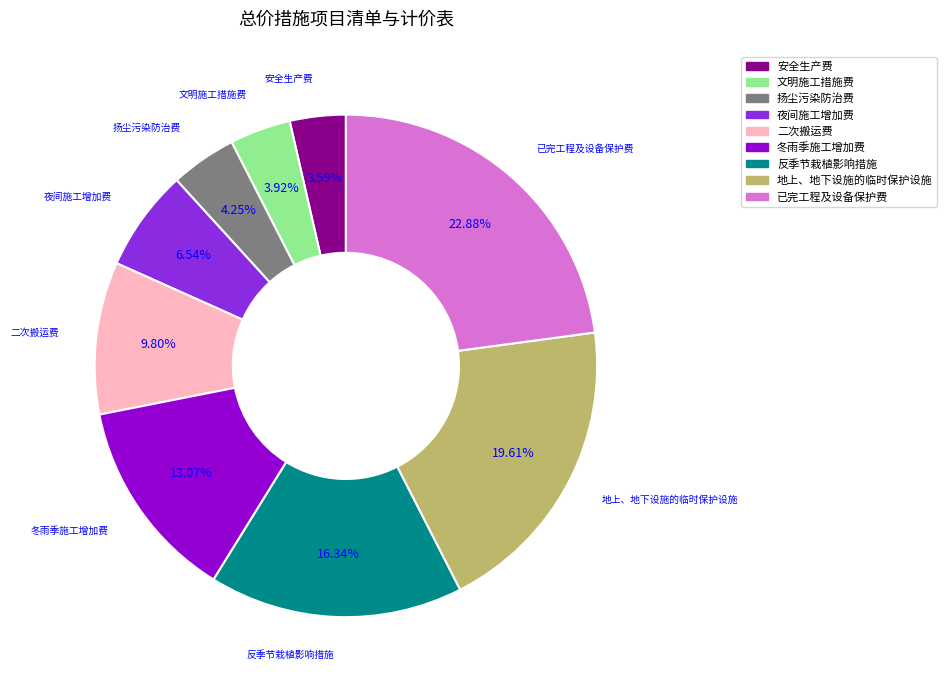

How much of the chart is everything except 已完工程及设备保护费?

77.1%